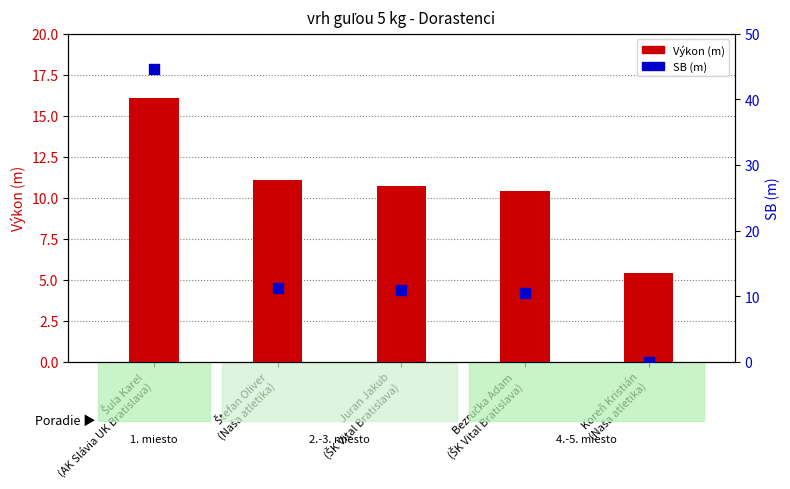

Which series has the largest total across all categories?

SB